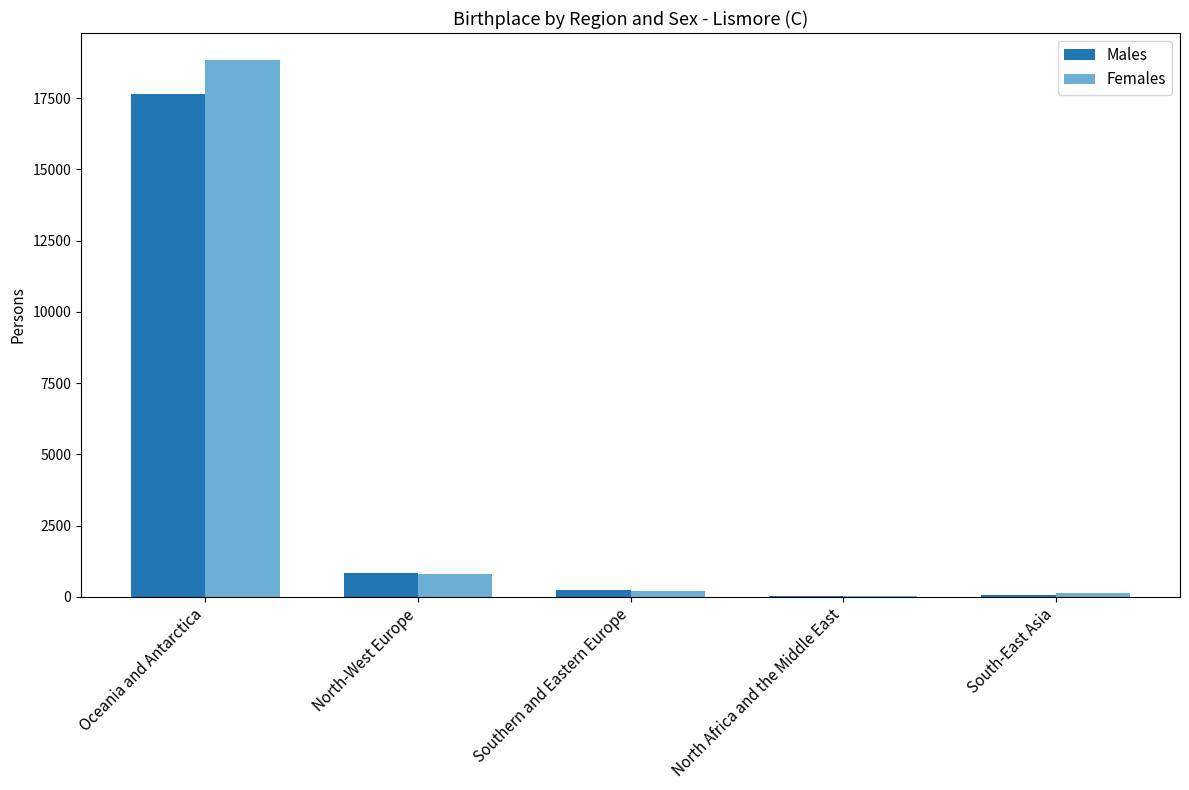

Count the number of categories in the chart.

5